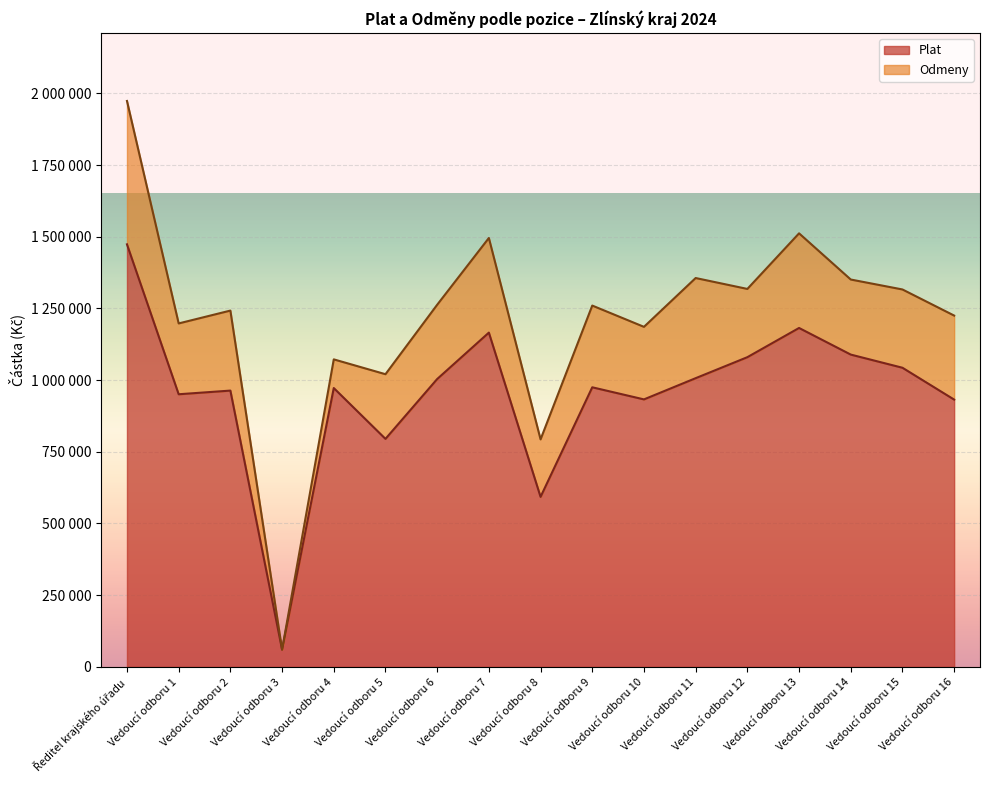

What is the maximum value shown in the chart?

1473463